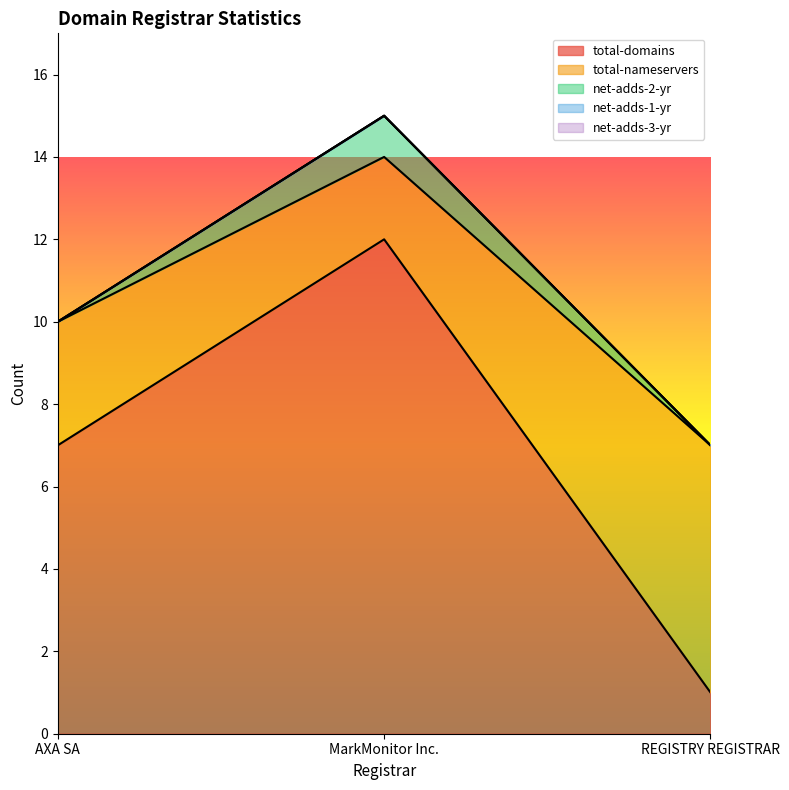

Is the value of net-adds-3-yr at REGISTRY REGISTRAR greater than the value of total-nameservers at AXA SA?

No